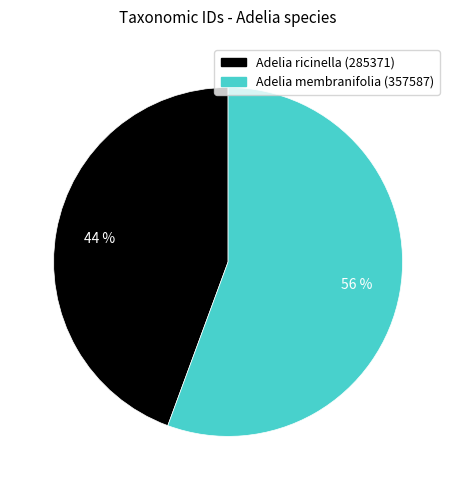

Is the sum of Adelia ricinella (285371) and Adelia membranifolia (357587) greater than half?

Yes